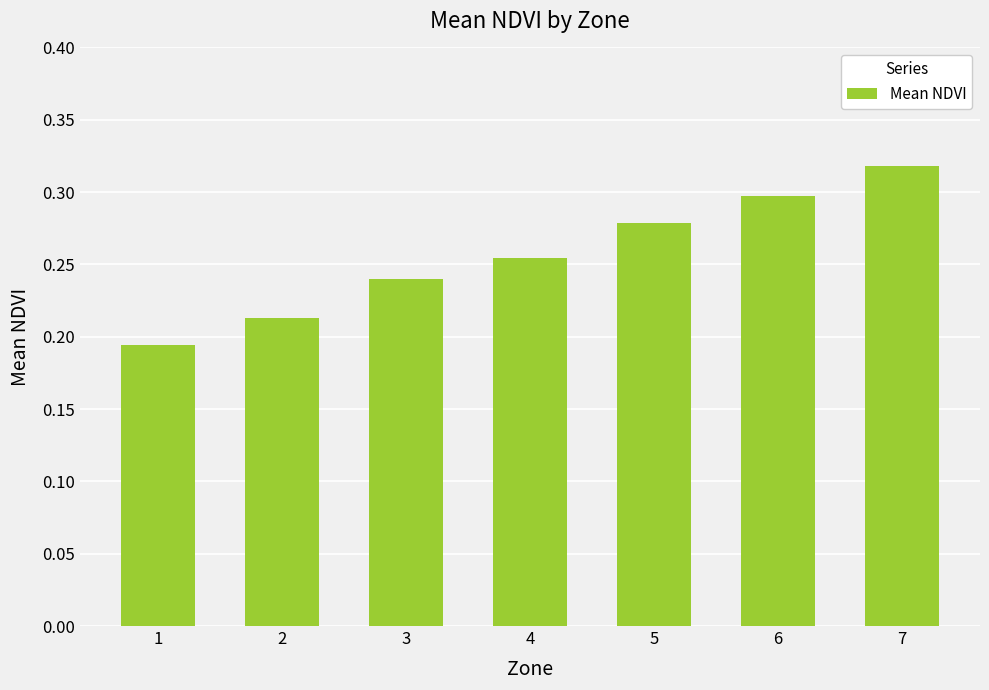

Which label corresponds to the largest value in the chart?

7